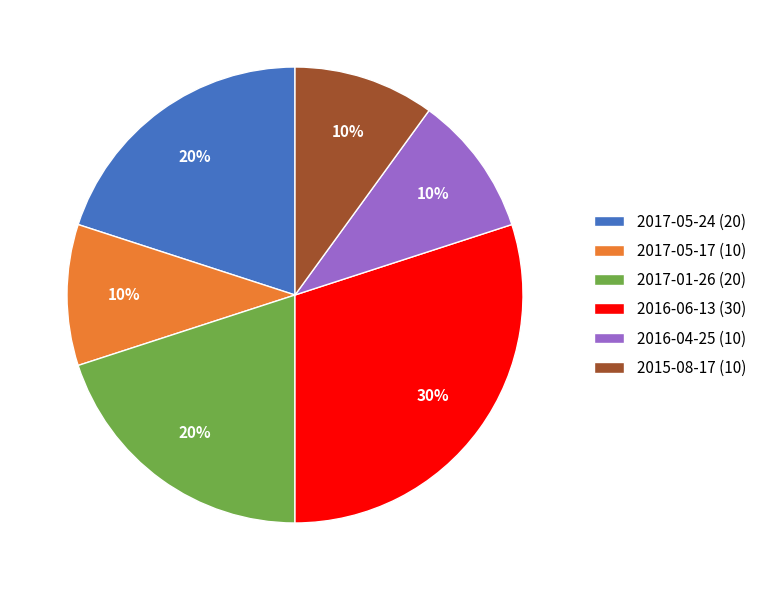

To the nearest percent, what is the difference between the largest and smallest slice percentages?

20%